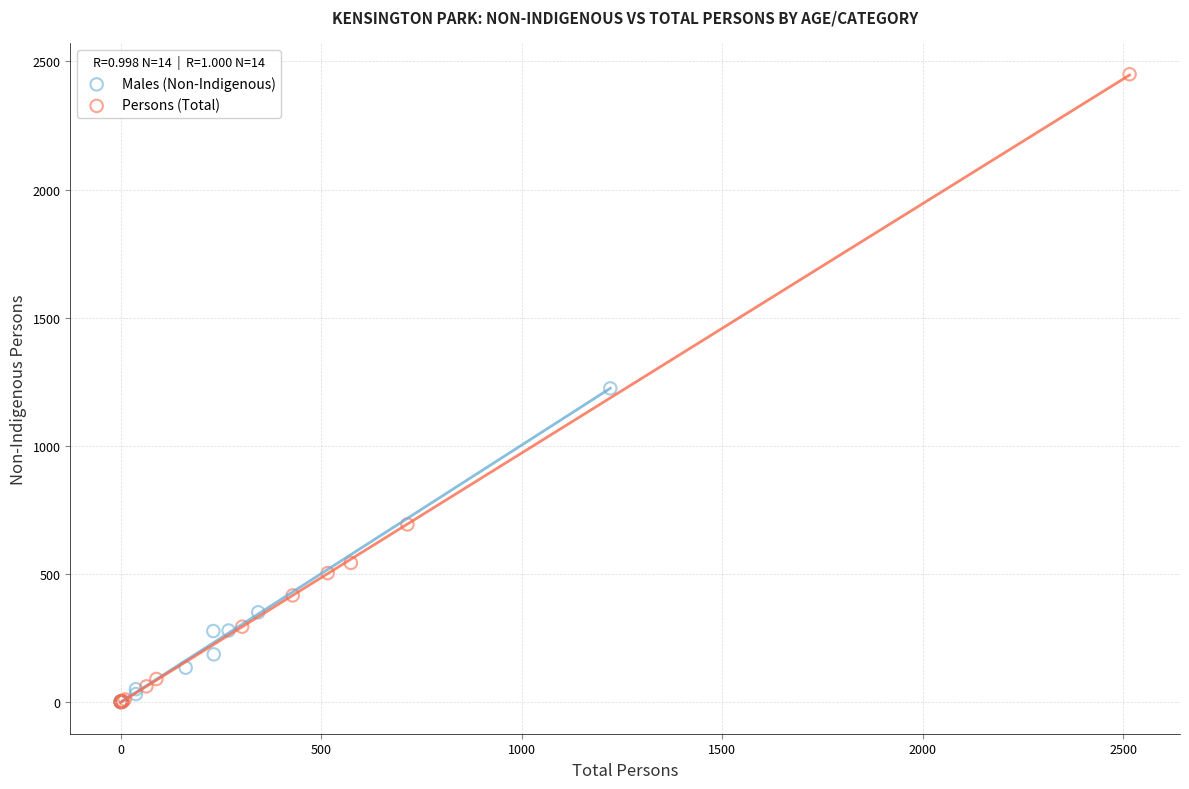

Which series contains the highest Y value?

Persons (Total)